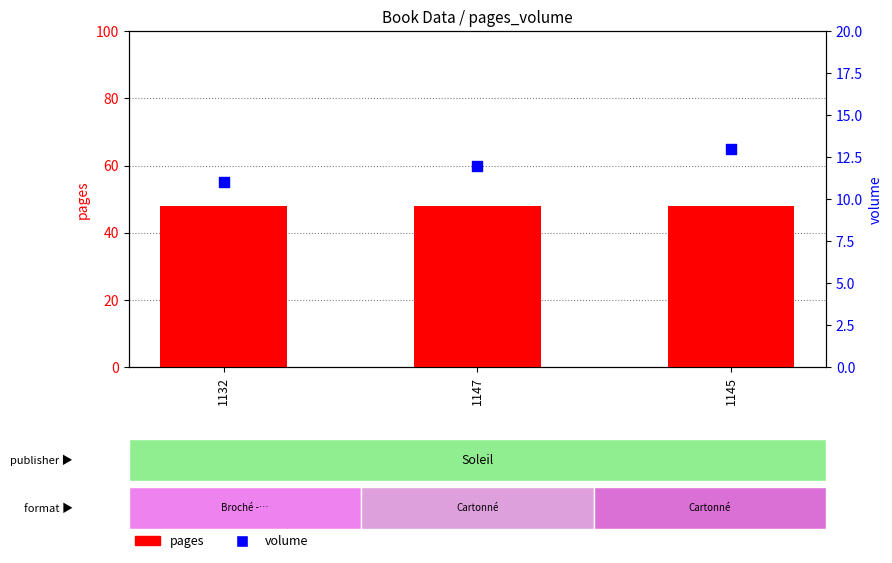

Which series has the largest total across all categories?

pages